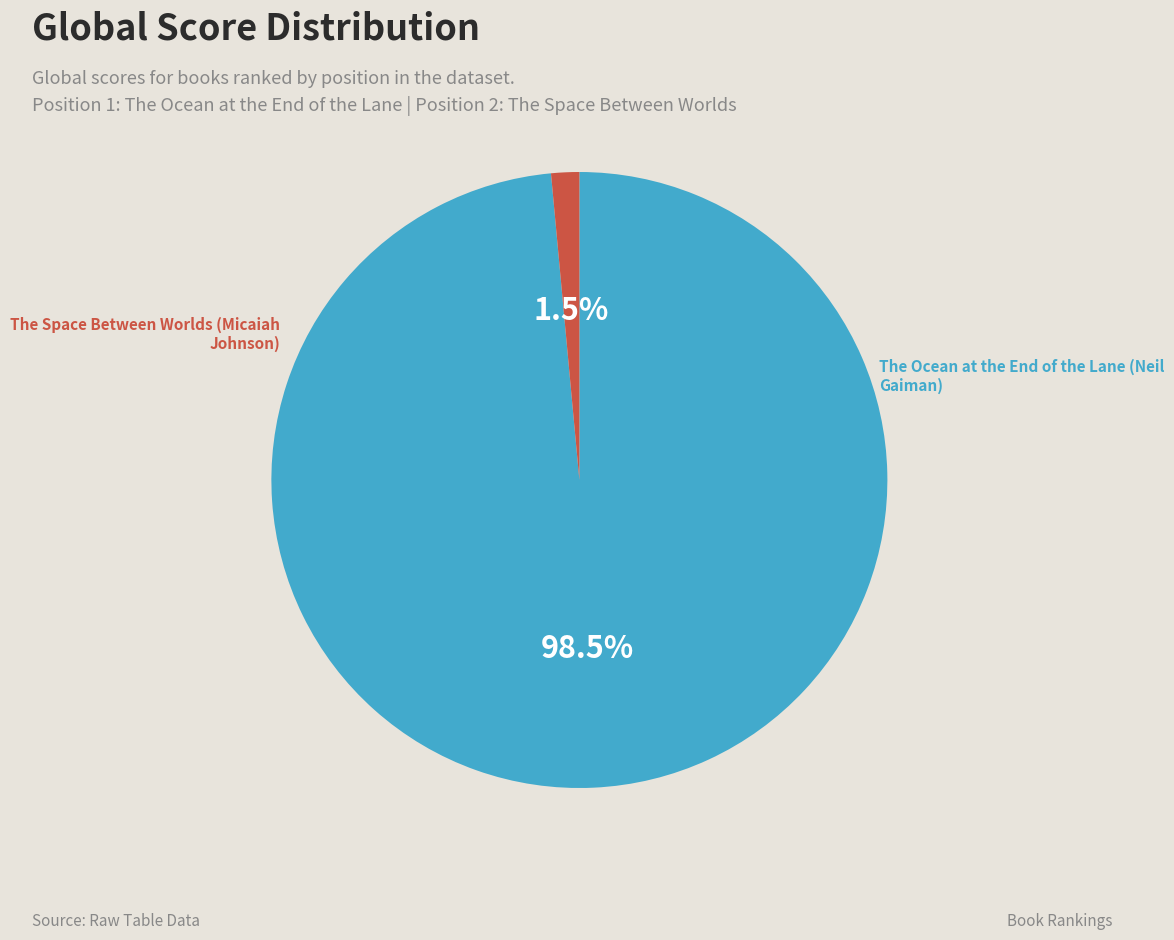

Is there any slice that represents more than half of the pie?

Yes